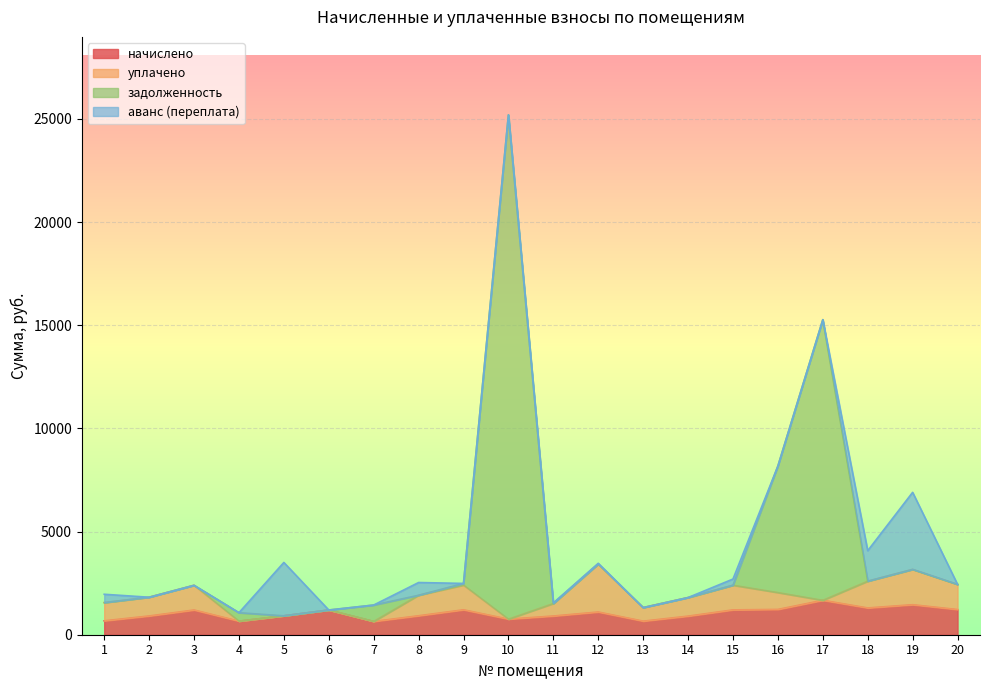

What is the lowest value of the задолженность series?

916.3